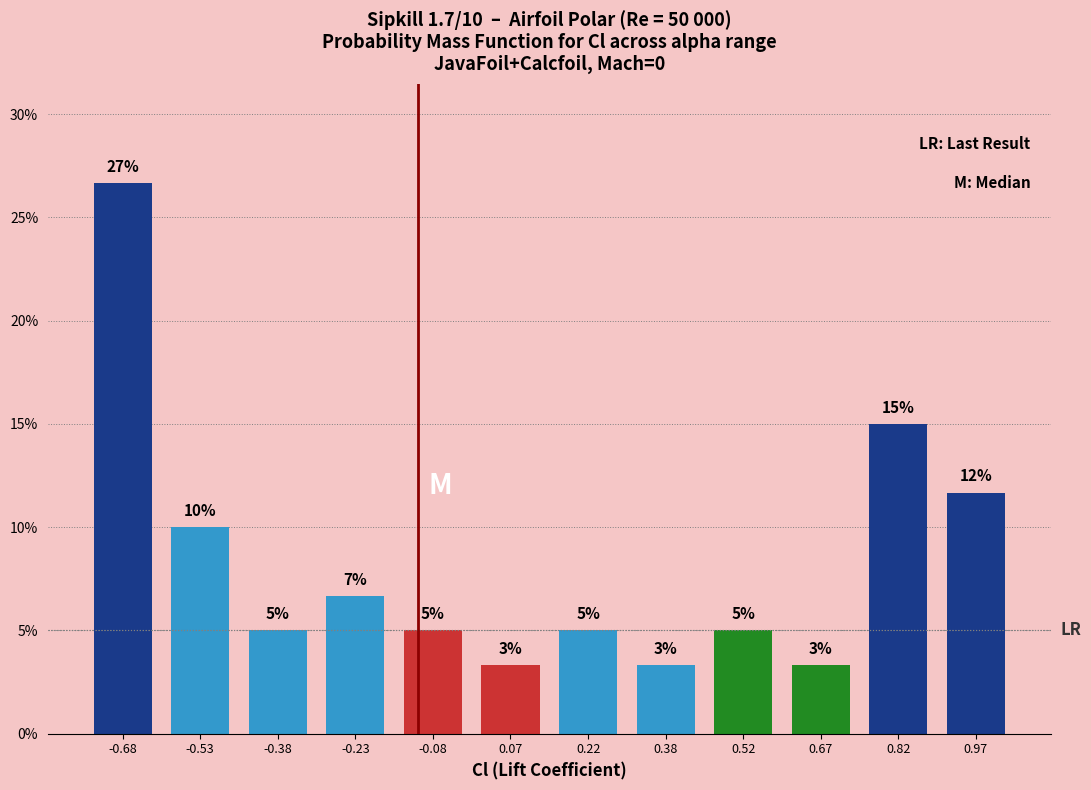

Which range on the x-axis has the tallest bar?

-0.75 to -0.60